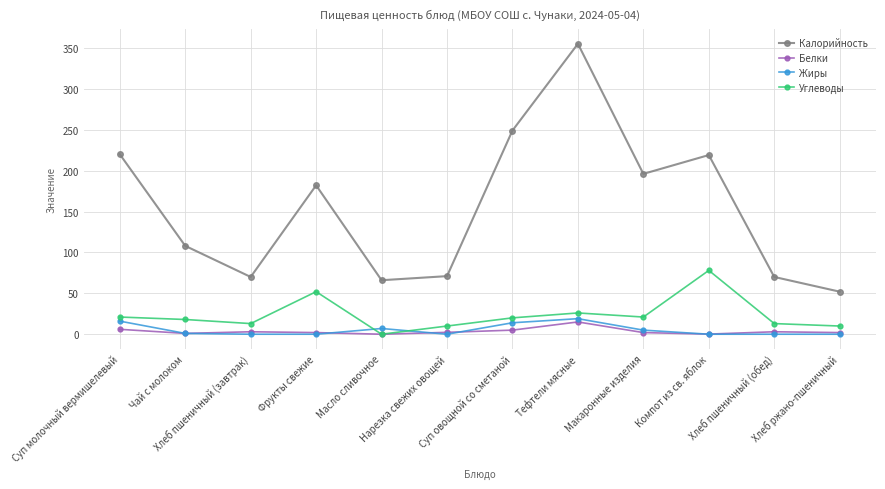

Where does the Жиры series first go above 1?

Суп молочный вермишелевый